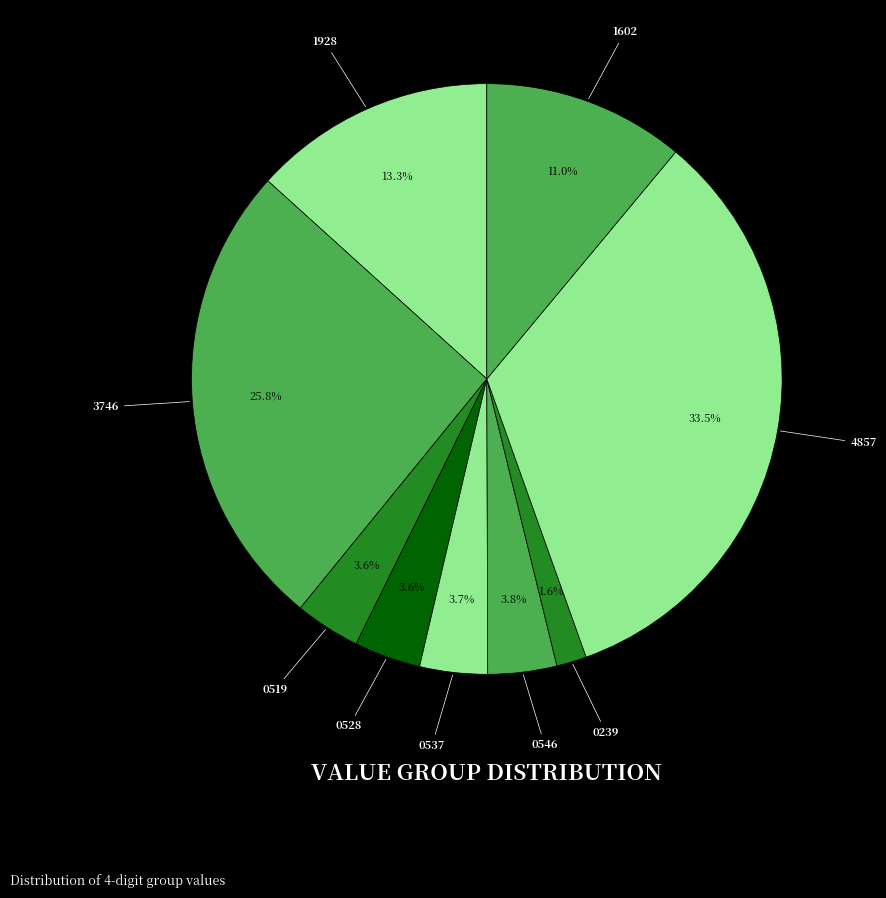

Is there any slice that represents more than half of the pie?

No